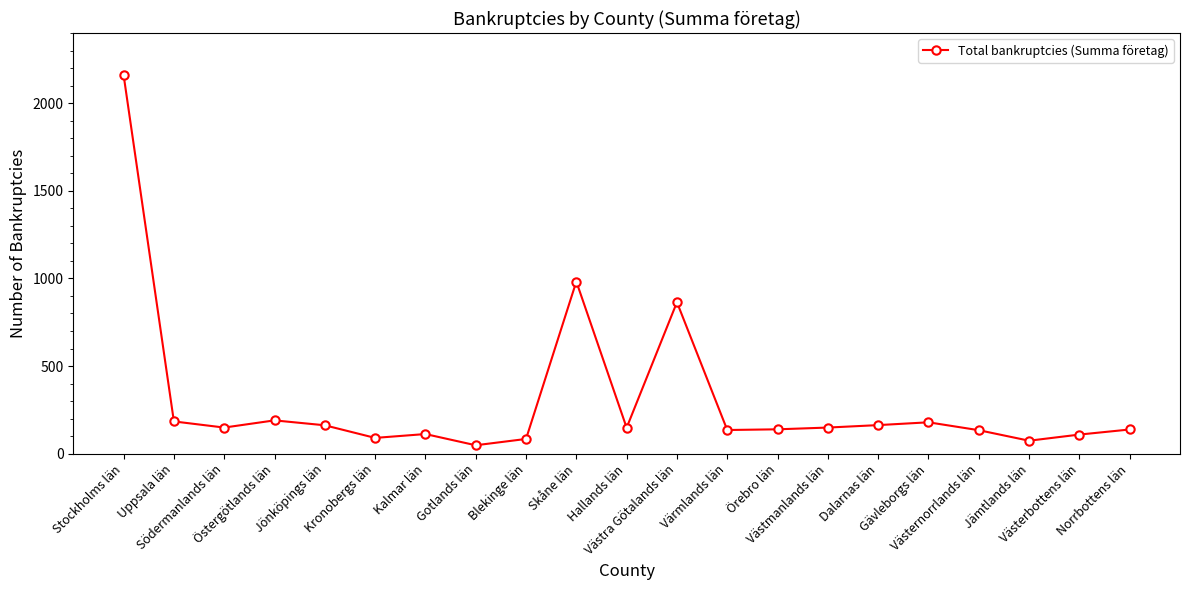

What is the label of the 1st point from the right?

Norrbottens län